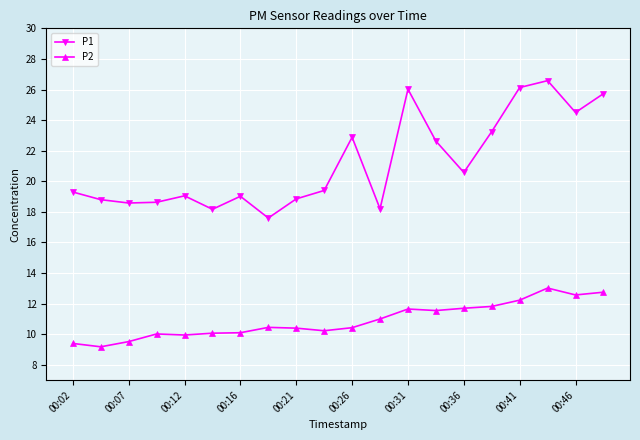

What is the value of the P2 point at the 12th from the left?

11.0